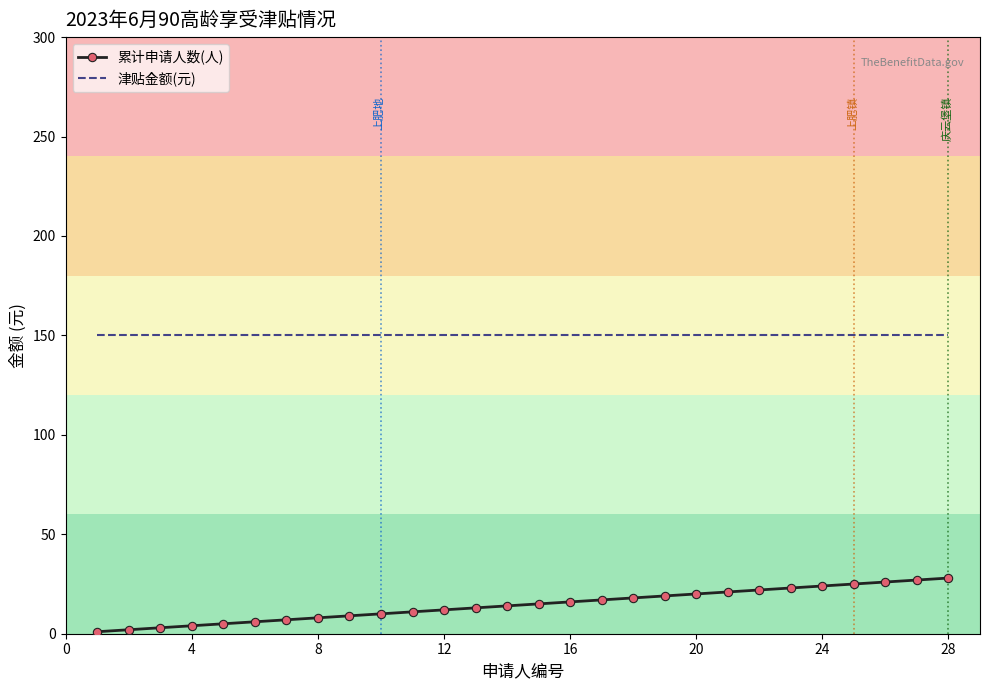

Rank the series by their maximum value, from highest to lowest.

津贴金额(元), 累计申请人数(人)